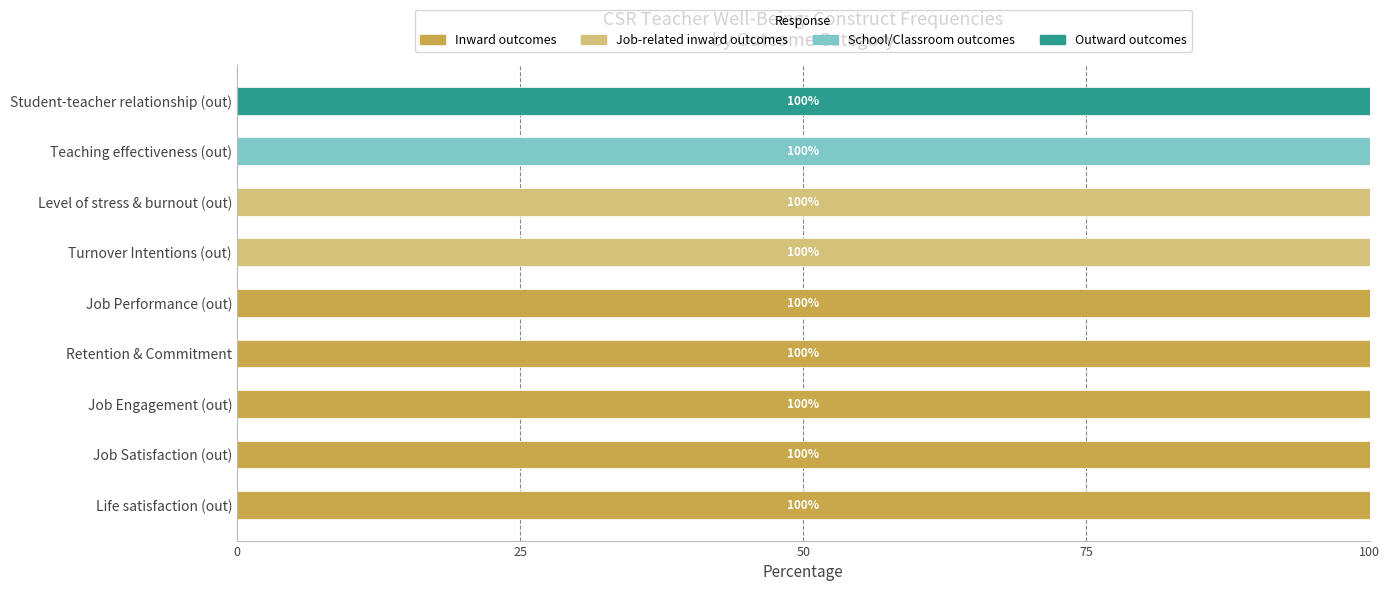

What are all the series names shown in the legend?

Inward outcomes, Job-related inward outcomes, School/Classroom outcomes, Outward outcomes